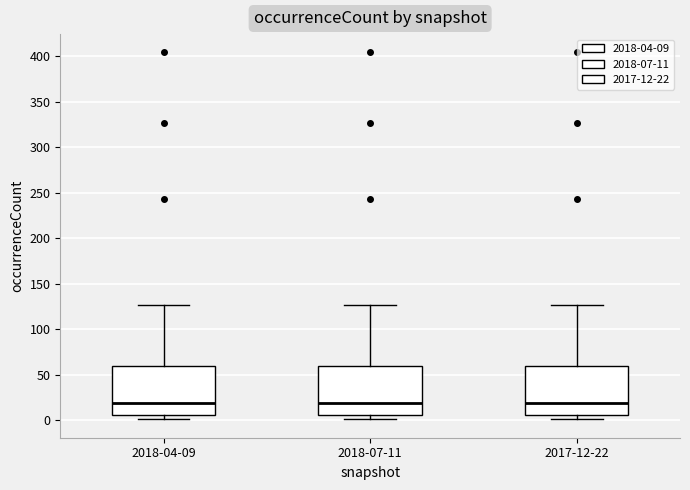

Reading left to right, read every box against the y-axis: the position of its median line, the range the box covers, and the ends of its whiskers. The values are not printed on the chart, so give them approximately, as read against the axis.

2018-04-09: median 20, box 5 to 60, whiskers 0 to 125
2018-07-11: median 20, box 5 to 60, whiskers 0 to 125
2017-12-22: median 20, box 5 to 60, whiskers 0 to 125